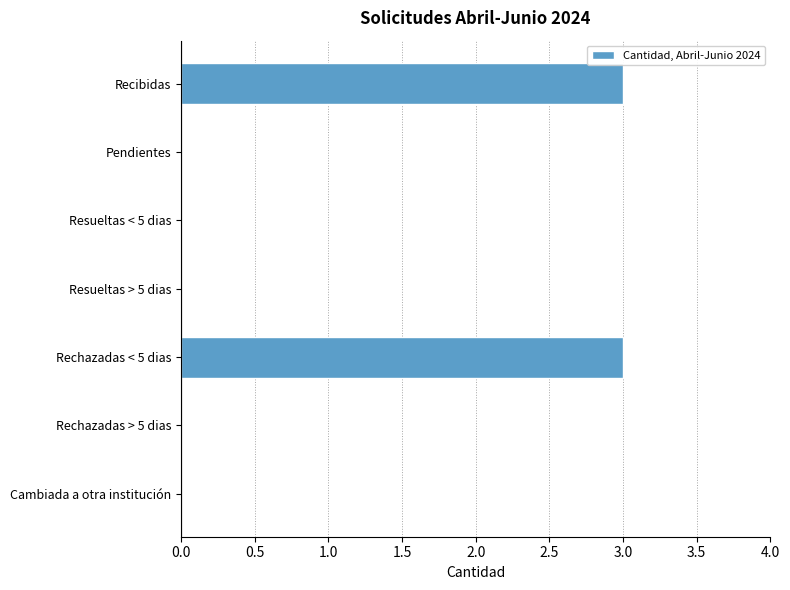

The value at Resueltas < 5 dias is 1. True or false?

False